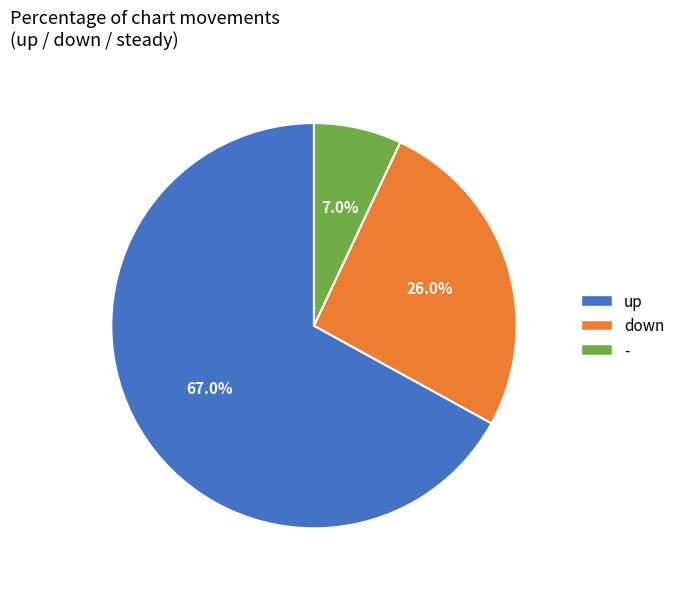

True or false: down accounts for 36% of the total.

False